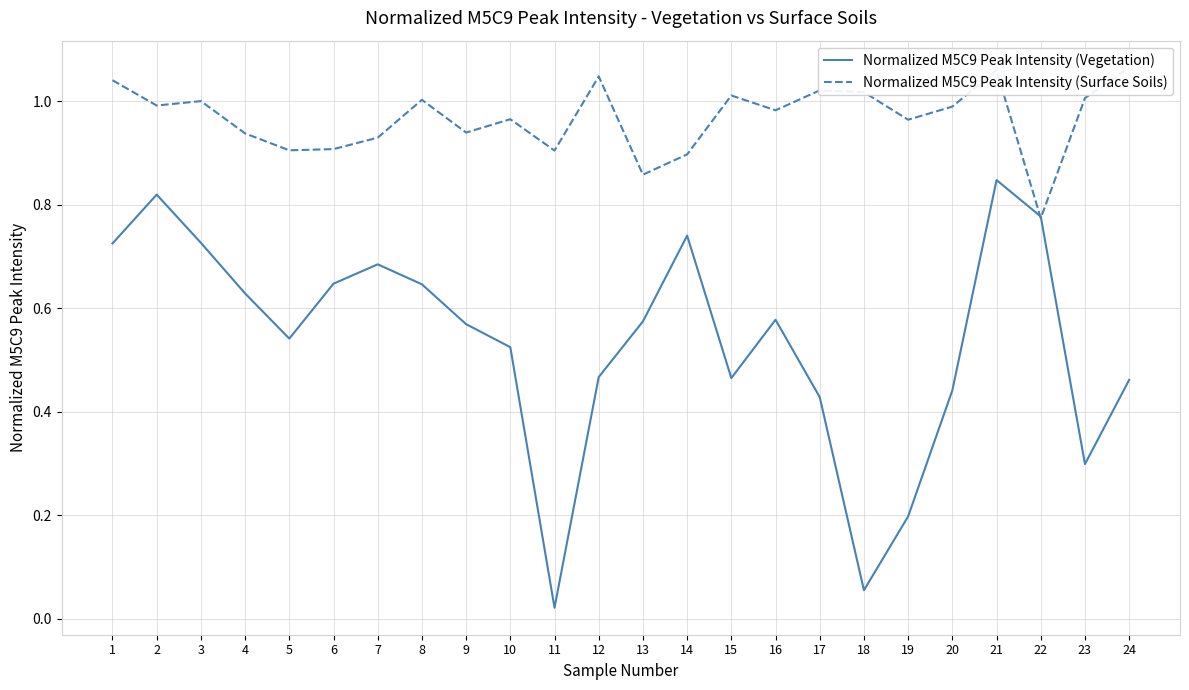

What is the greatest value displayed?

1.1